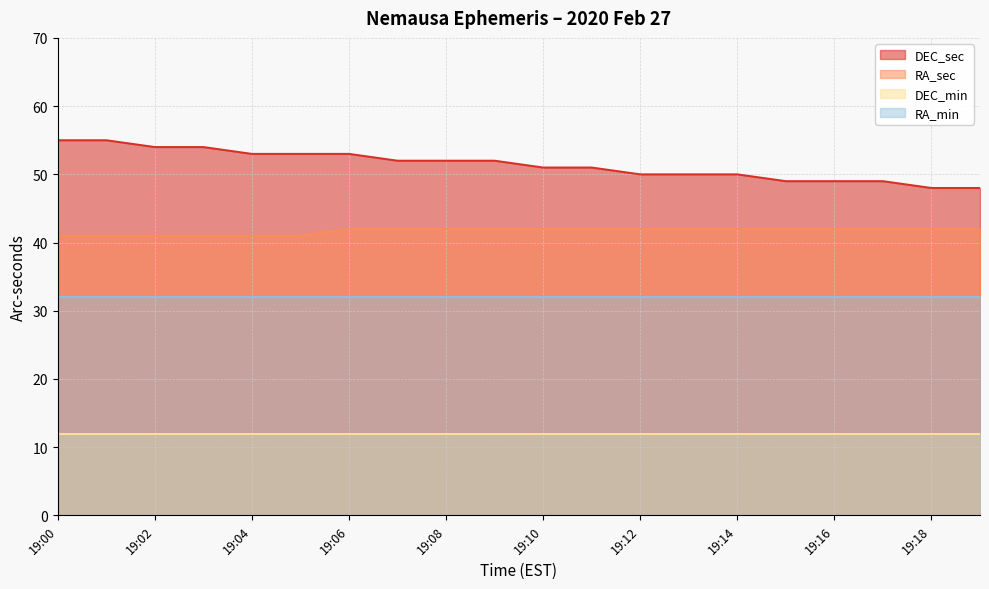

How many values in the DEC_sec series are below 52?

10